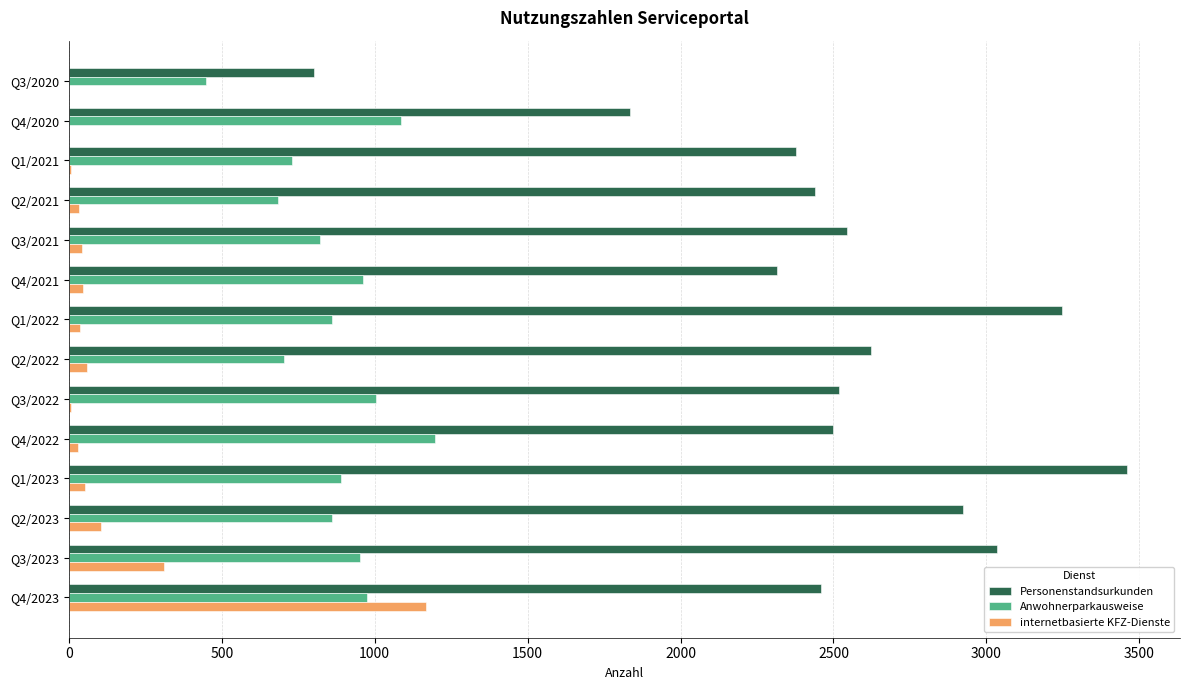

At which category is the sum across all series the highest?

Q4/2023